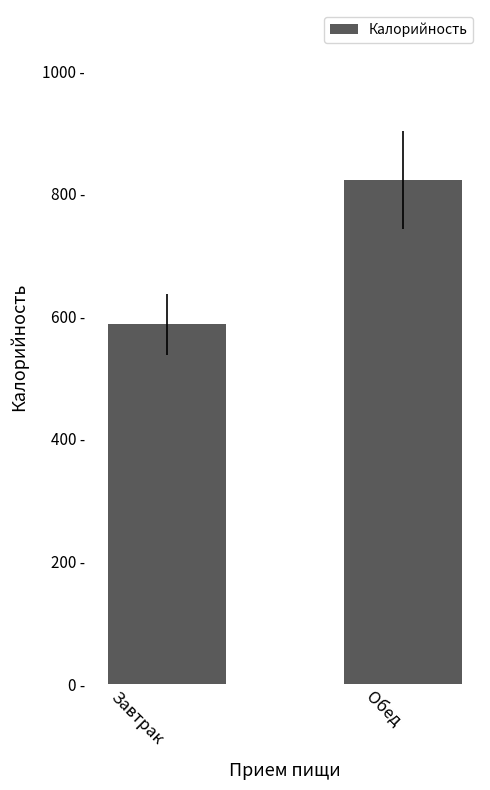

List the labels in order of value, largest first.

Обед, Завтрак